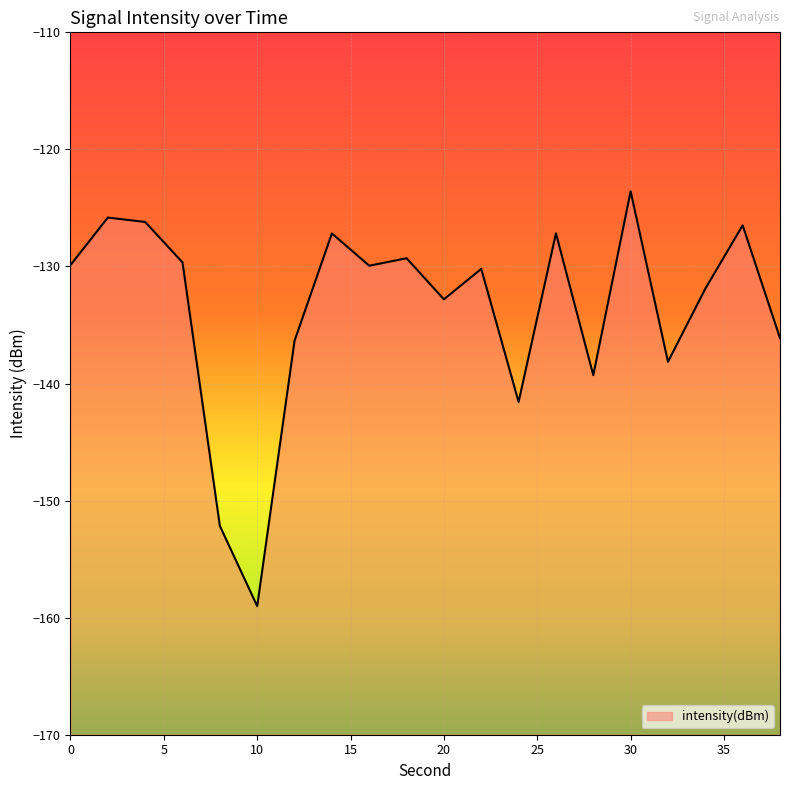

How many points are lower than both their immediate neighbors (excluding endpoints)?

6